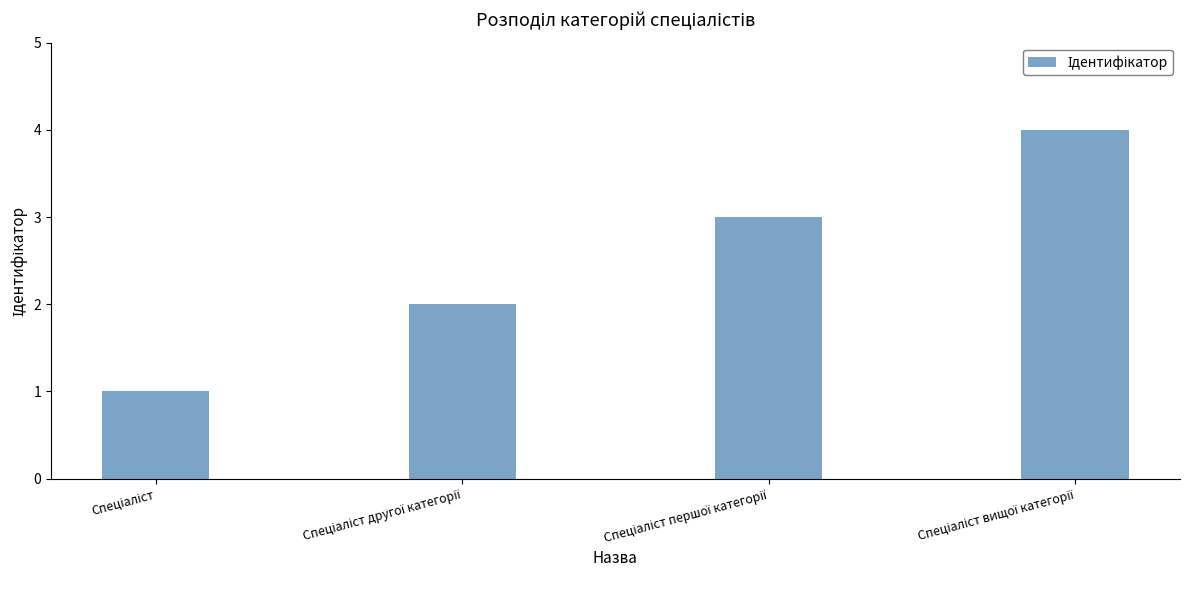

What is the greatest value displayed?

4